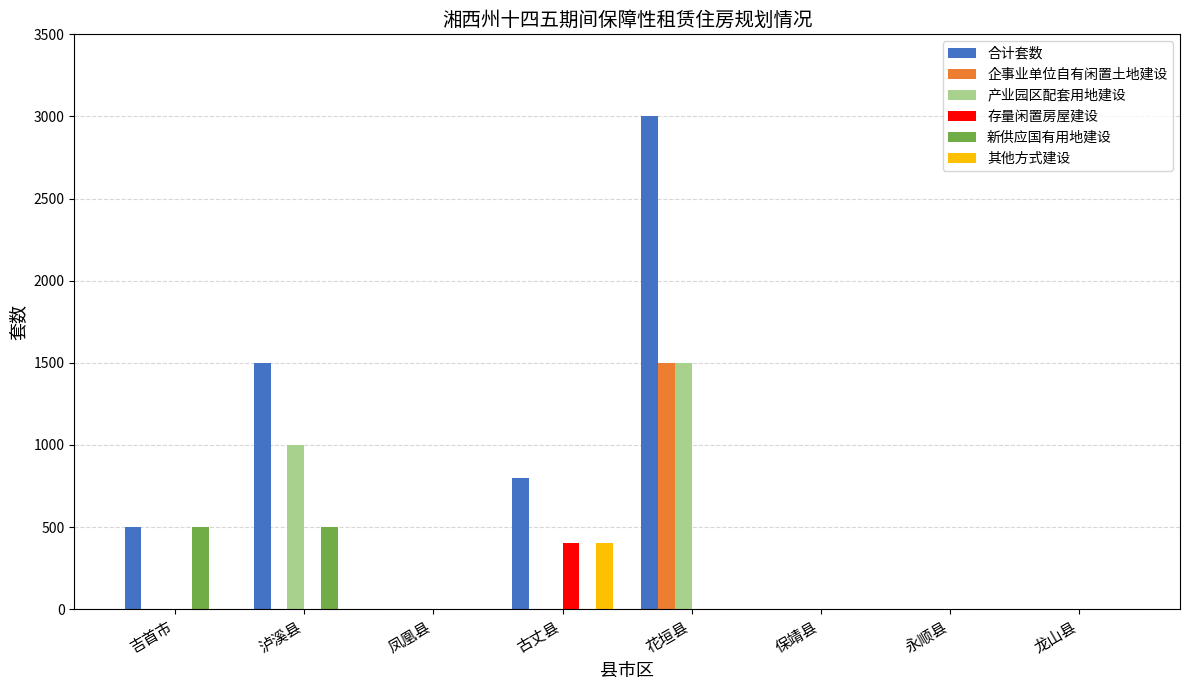

At which category is the sum across all series the highest?

花垣县